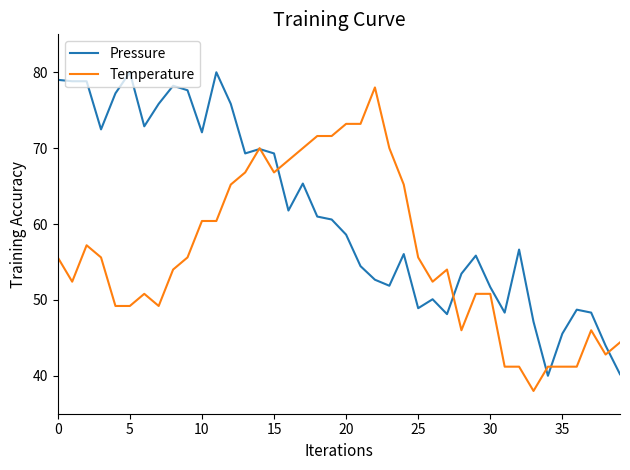

Rank the series by their average value, from highest to lowest.

Pressure, Temperature